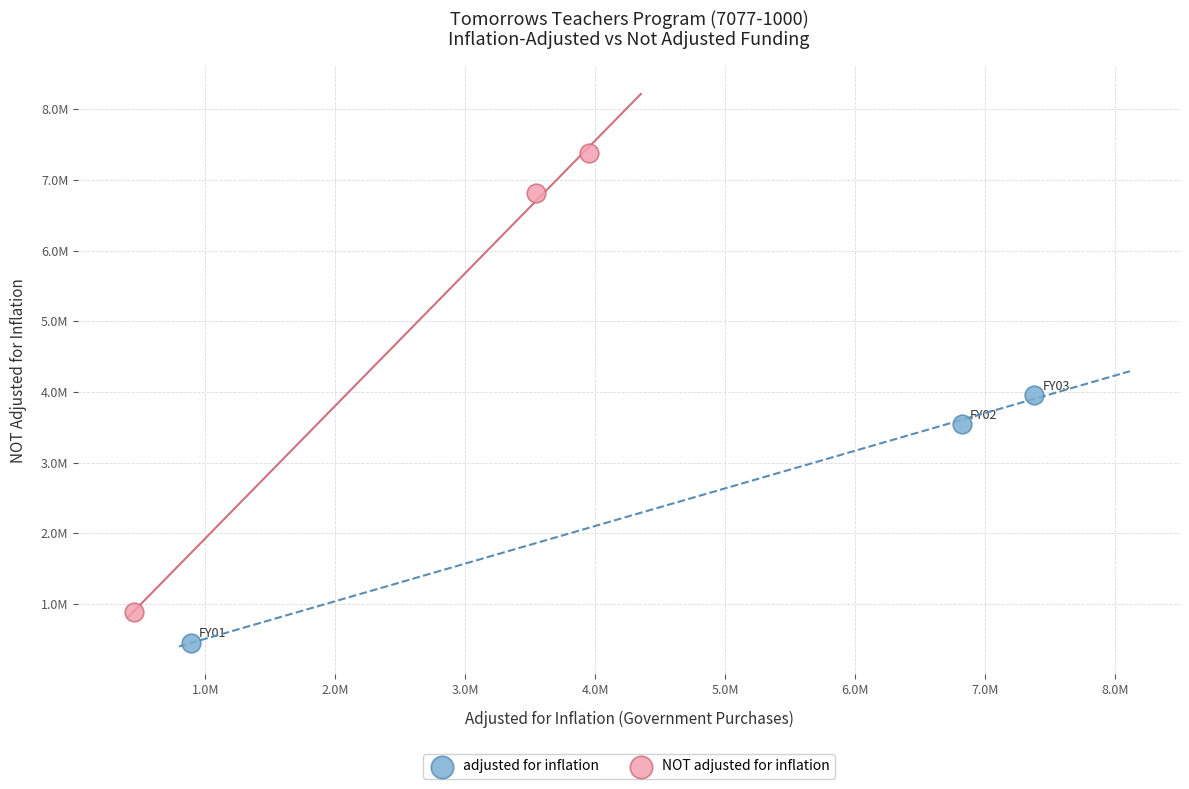

Which series contains the lowest Y value?

adjusted for inflation